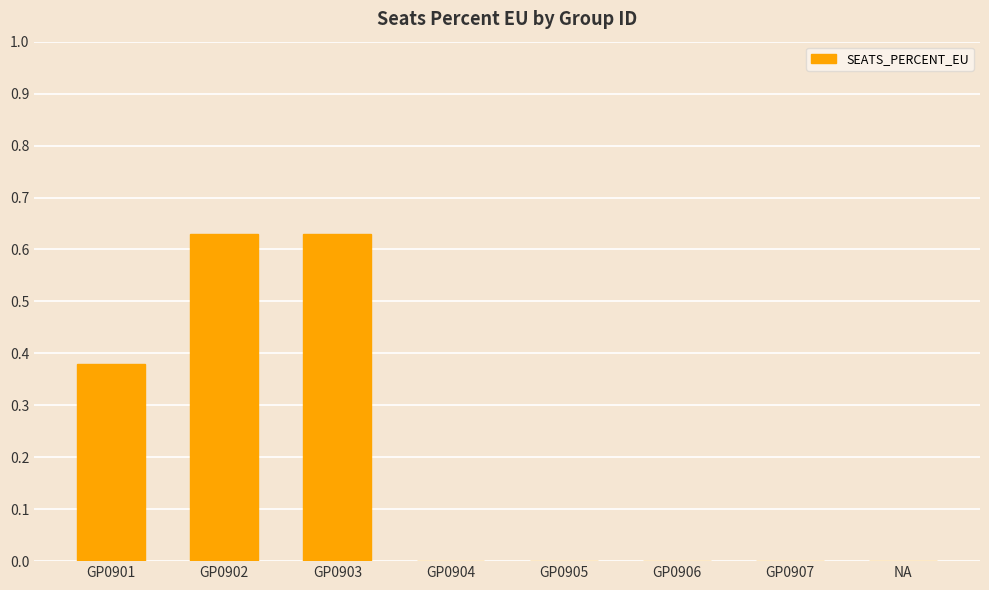

Between GP0901 and GP0906, which is larger?

GP0901